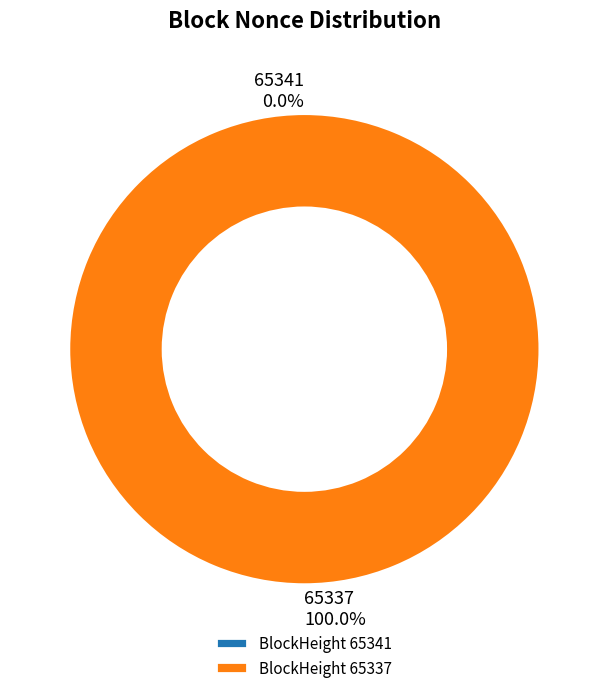

To the nearest percent, what is the combined percentage of 65337 and 65341?

100%